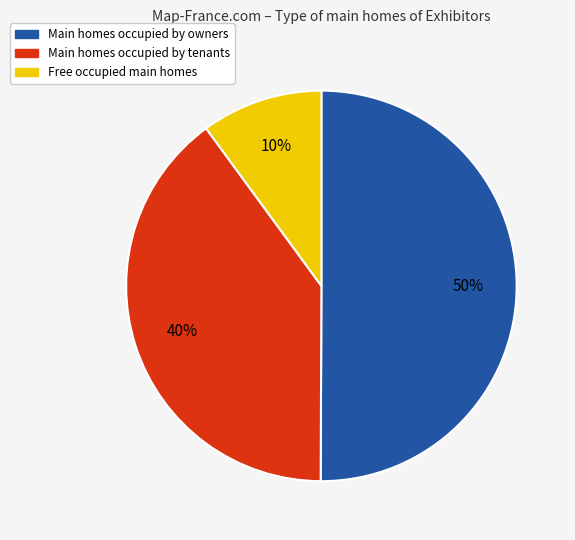

To the nearest percent, what is the difference between the largest and smallest slice percentages?

40%